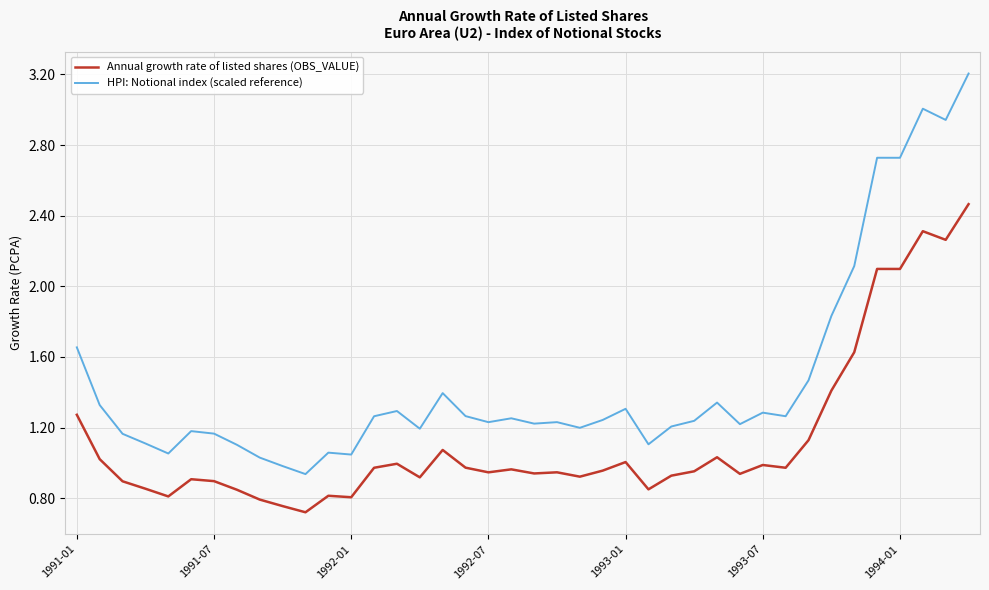

What is the minimum value for Annual growth rate of listed shares (OBS_VALUE)?

0.7